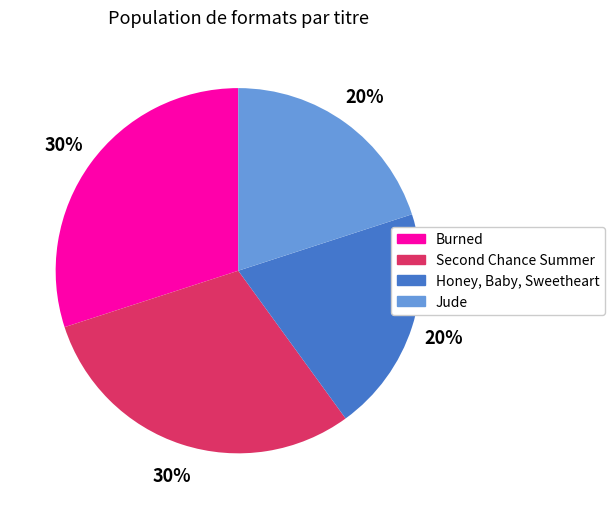

To the nearest percent, what is the average slice percentage?

25%